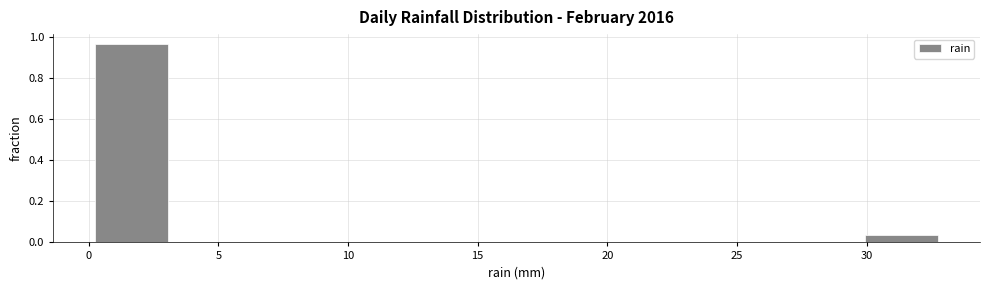

What is the height of the bar covering 29.7 to 33.0 on the x-axis? Neither the bar edges nor the heights are printed on the chart, so give them approximately, as read against the axes.

0.04